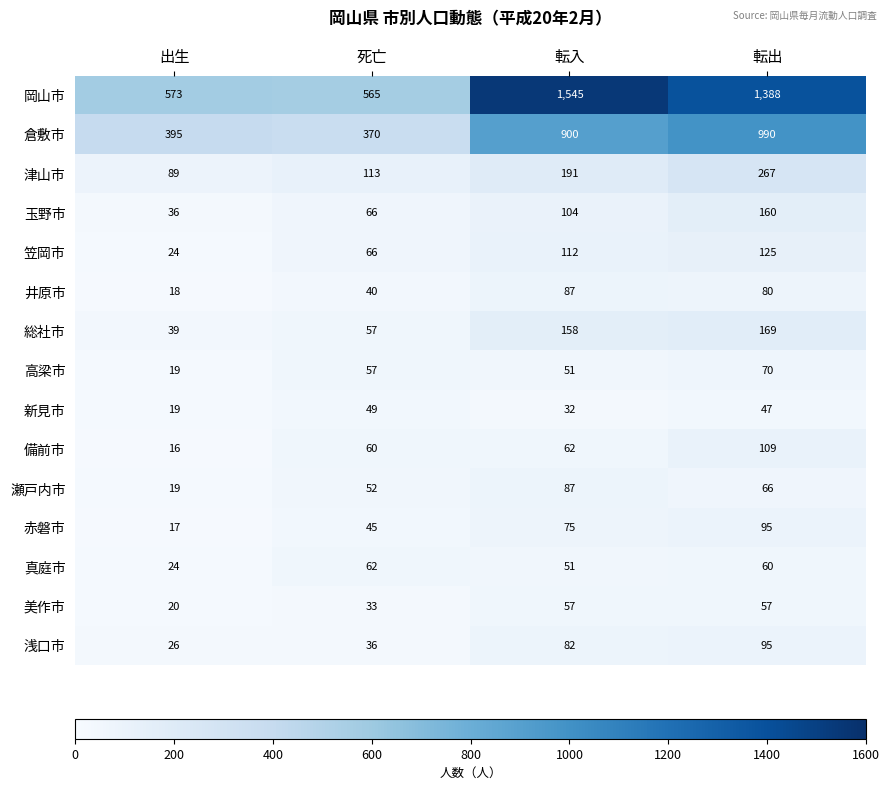

At which category does the chart reach its peak across all series?

転入